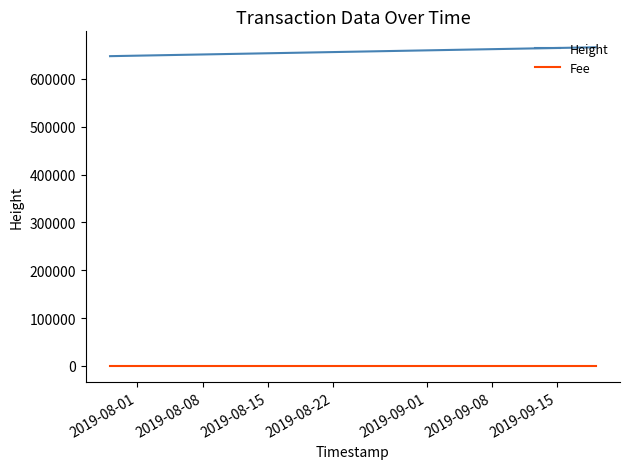

List the series in order of their peak value, lowest first.

Fee, Height